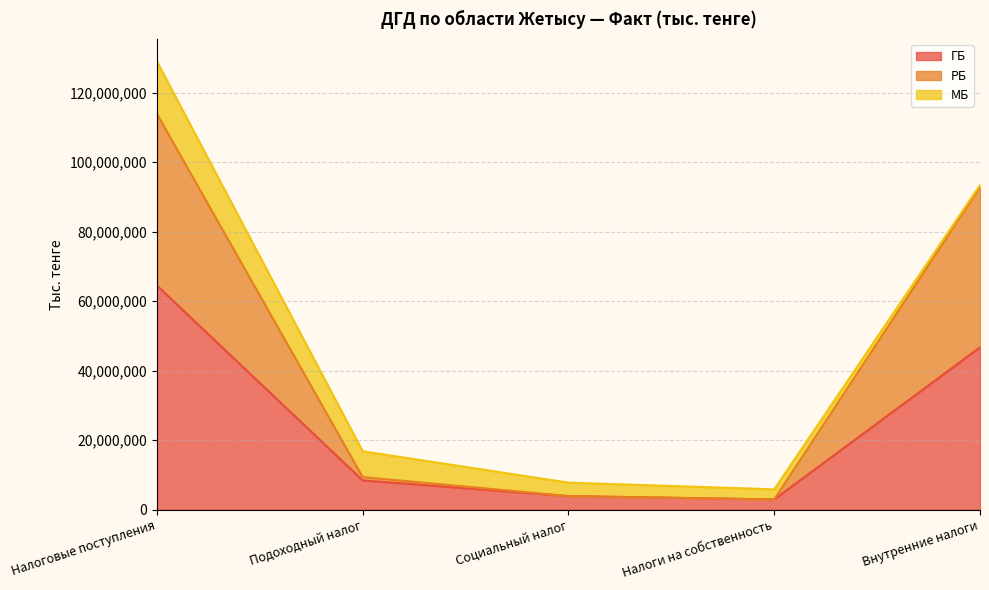

At which category is the sum across all series the highest?

Налоговые поступления